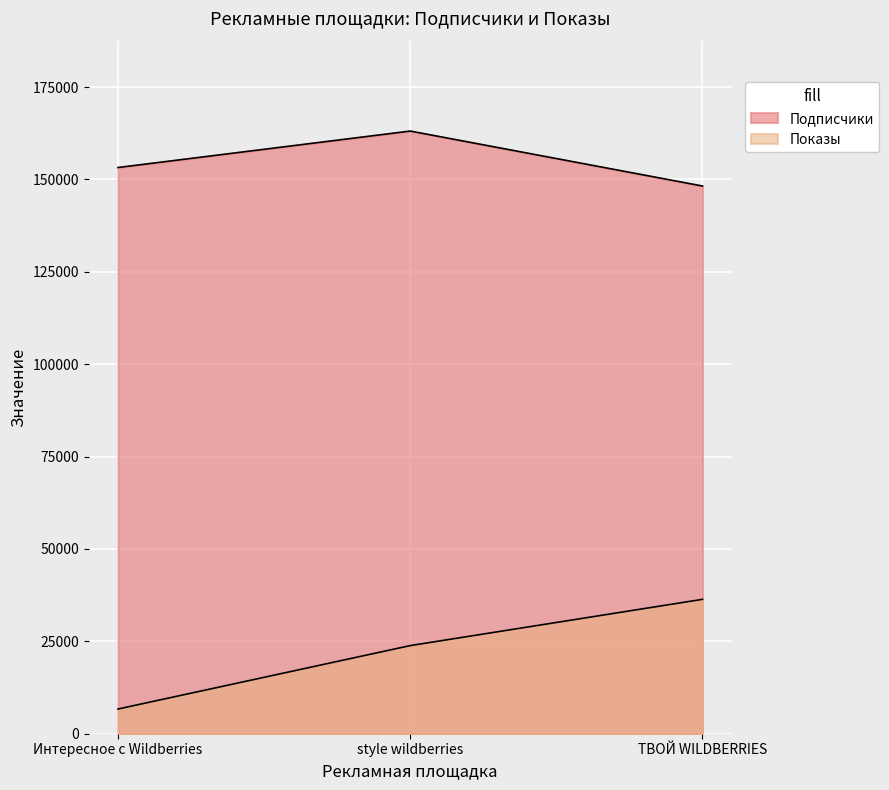

What is the difference between the maximum and minimum values in the Подписчики series?

14873